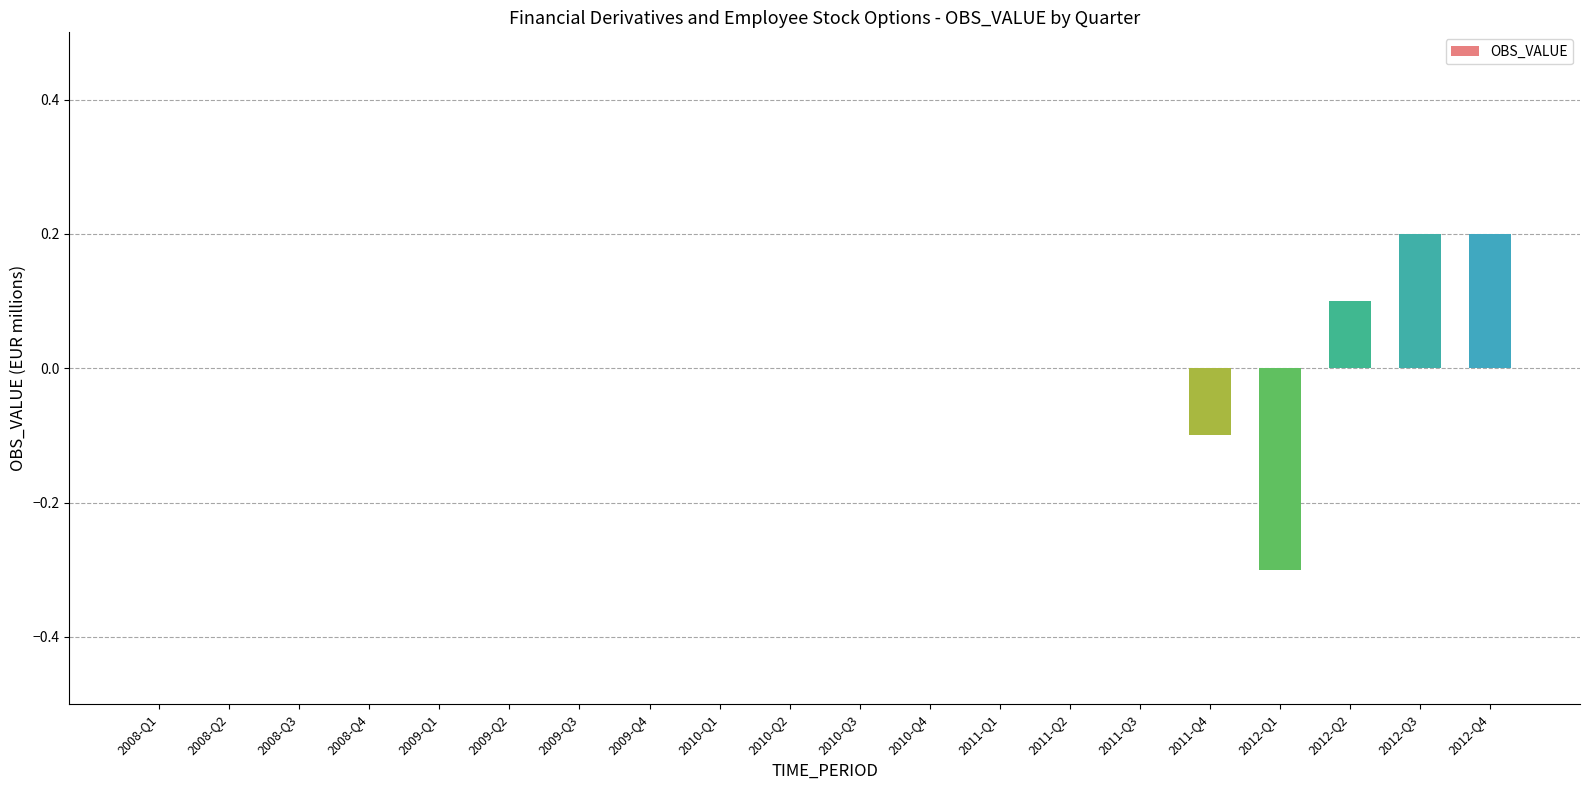

Does the chart contain stacked bars?

No